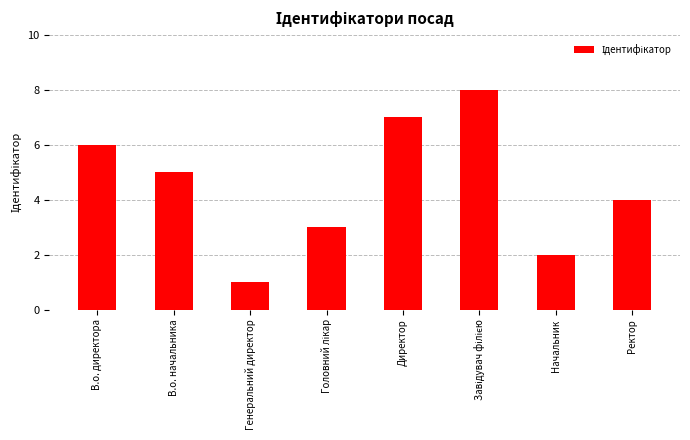

What is the difference between the maximum and second lowest values?

6